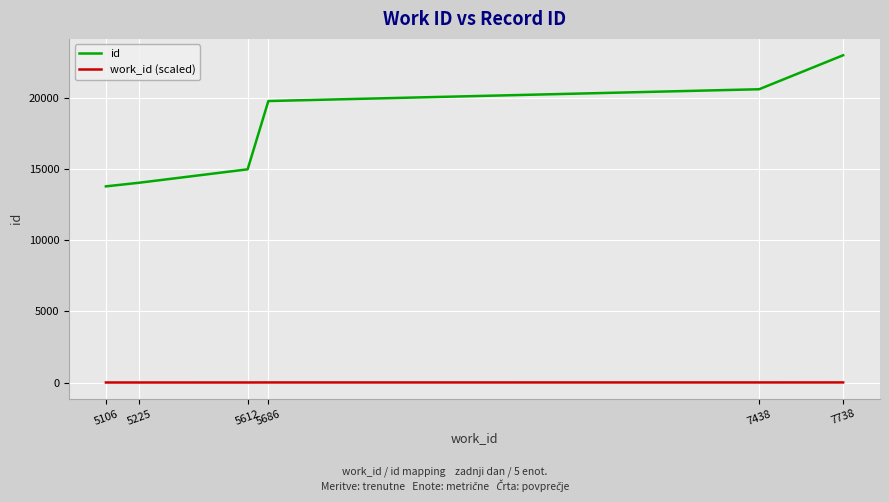

Which series has the largest total across all categories?

id